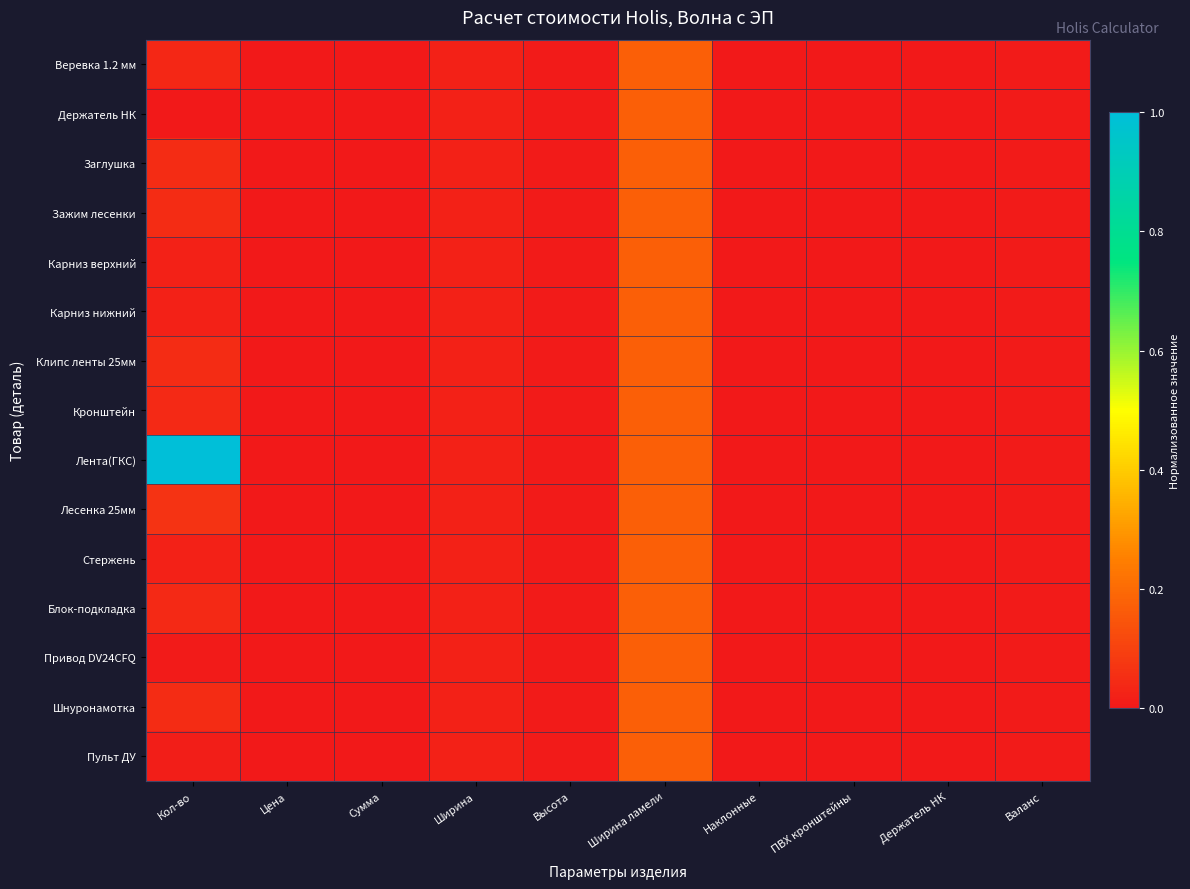

Rank the series by their maximum value, from lowest to highest.

Веревка 1.2 мм, Держатель НК, Заглушка, Зажим лесенки, Карниз верхний, Карниз нижний, Клипс ленты 25мм, Кронштейн, Лесенка 25мм, Стержень, Блок-подкладка, Привод DV24CFQ, Шнуронамотка, Пульт ДУ, Лента(ГКС)